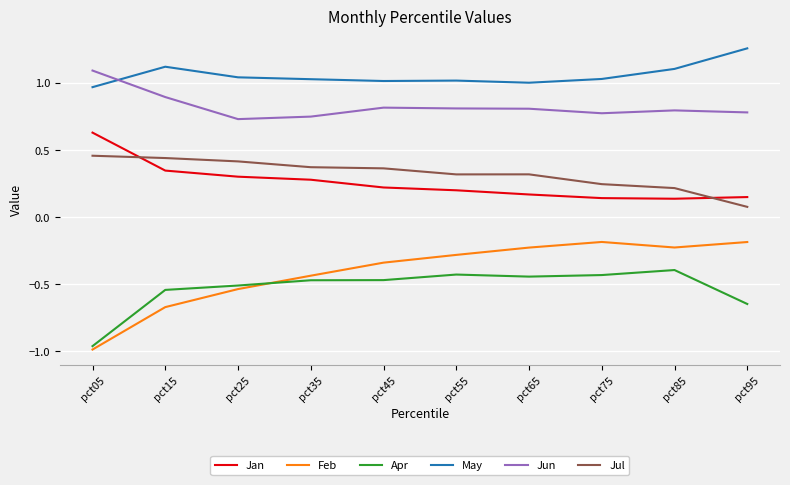

What is the spread (max minus min) of values at pct55?

1.4